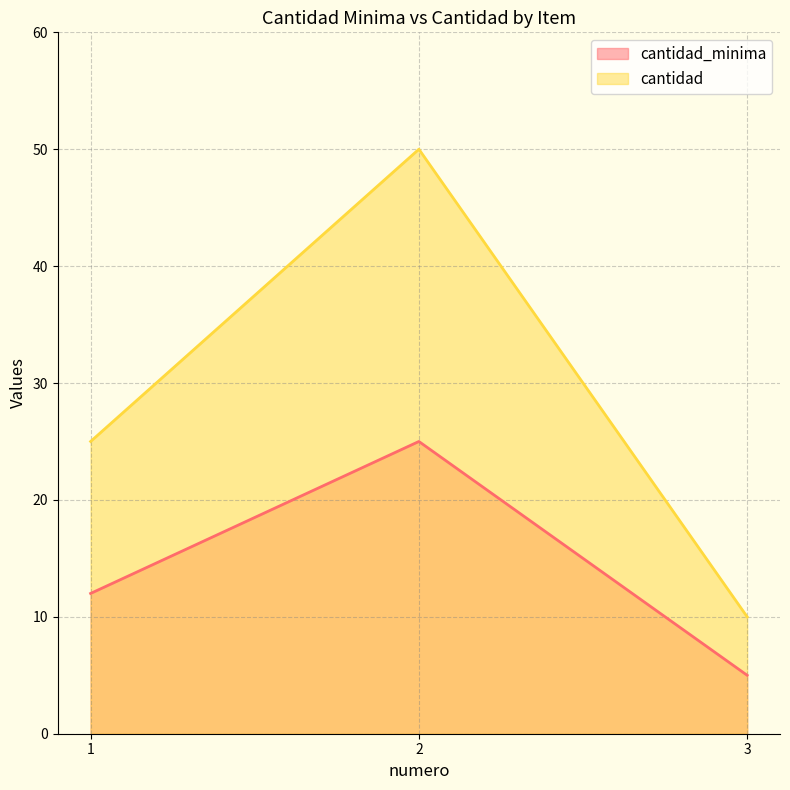

The cantidad series shows 25 at 1. True or false?

True